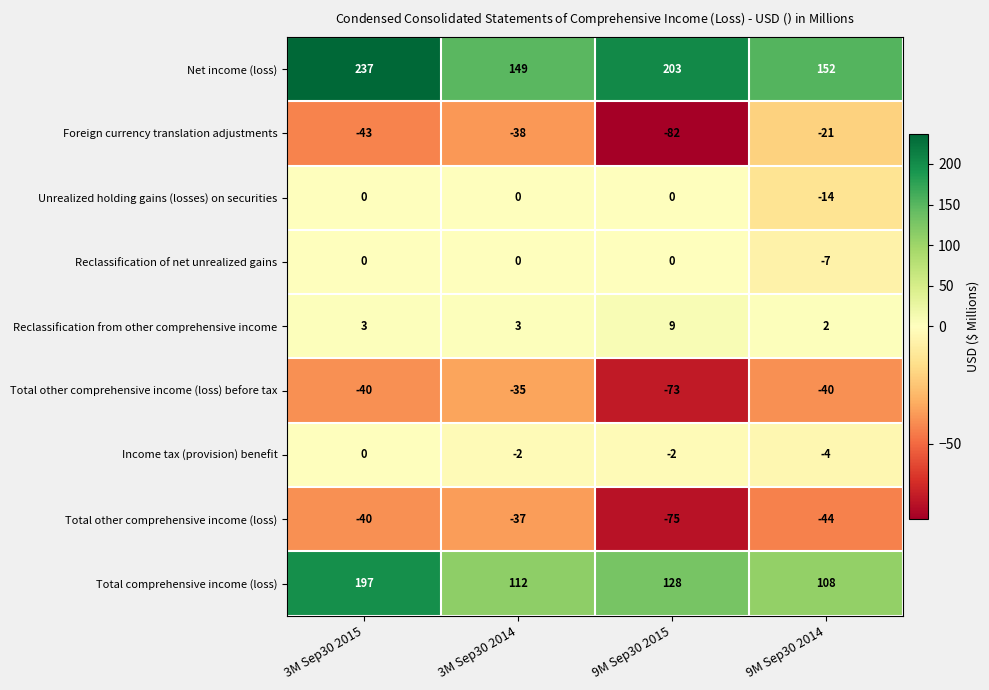

At how many categories does at least one series exceed 96?

4